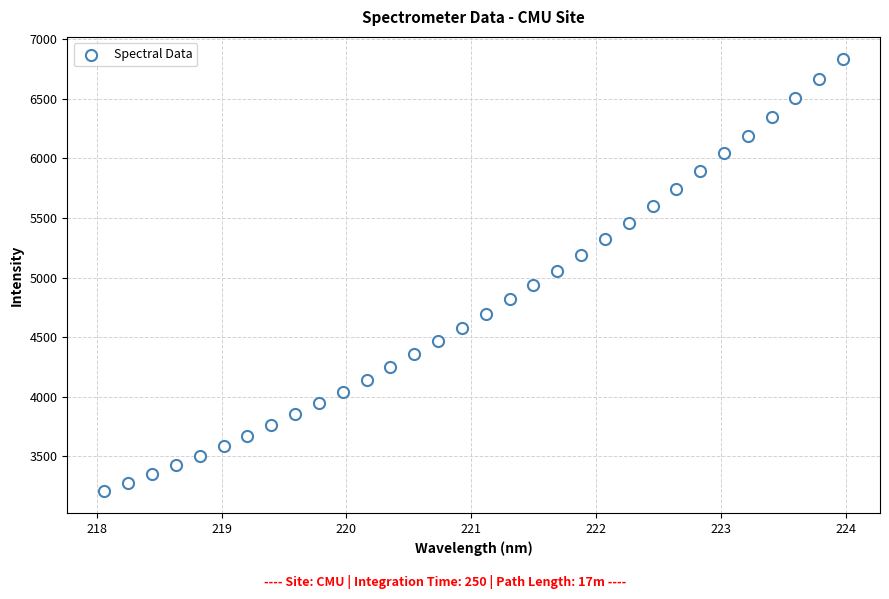

What is the range of Y values (max minus min)?

3634.4